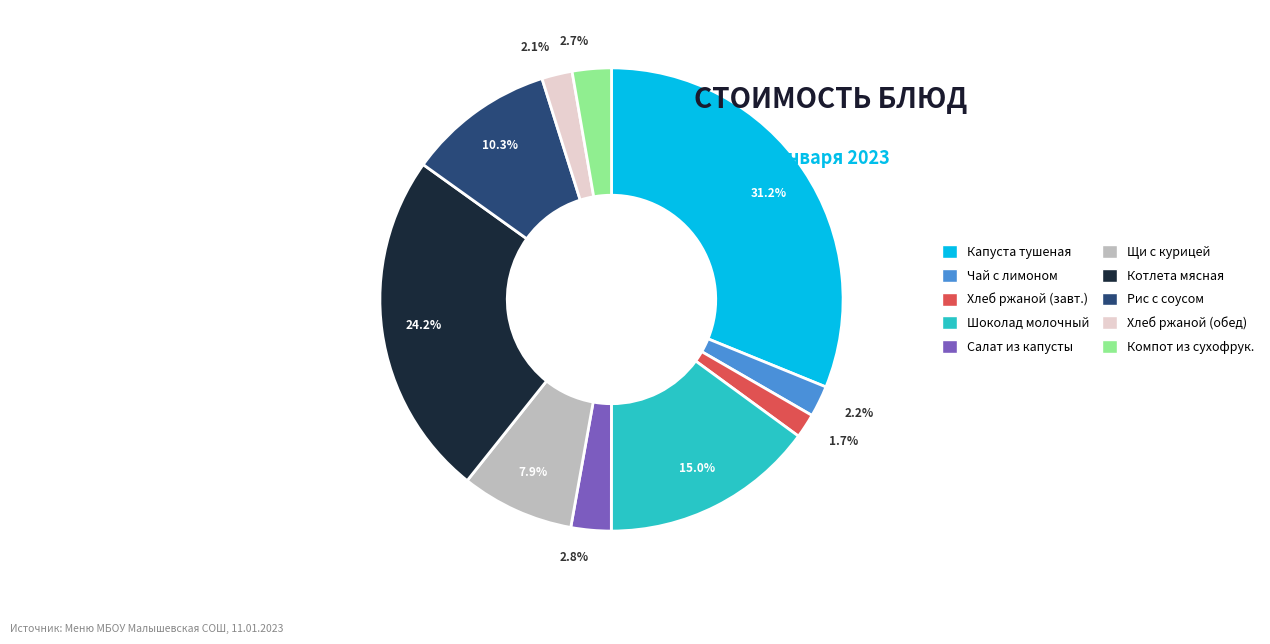

Is there any slice that represents more than half of the pie?

No